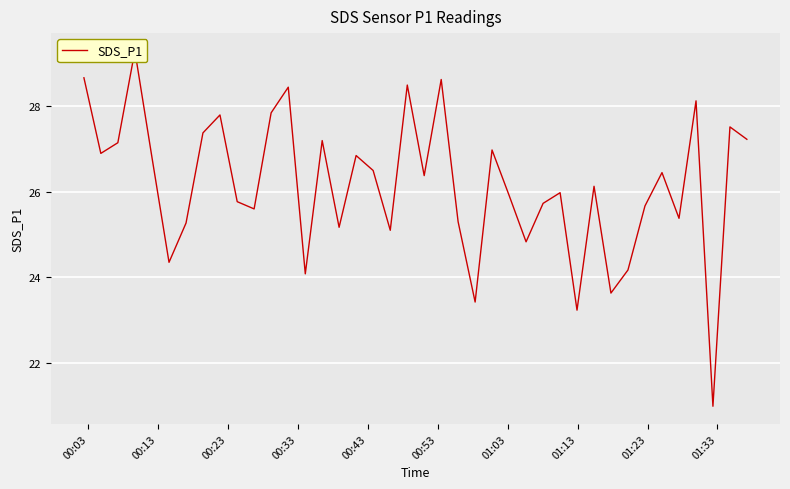

Reading left to right, what are all the values shown in this chart?

28.7	26.9	27.1	29.3	26.8	24.4	25.3	27.4	27.8	25.8	25.6	27.9	28.4	24.1	27.2	25.2	26.9	26.5	25.1	28.5	26.4	28.6	25.3	23.4	27.0	25.9	24.8	25.7	26.0	23.2	26.1	23.6	24.2	25.7	26.4	25.4	28.1	21.0	27.5	27.2